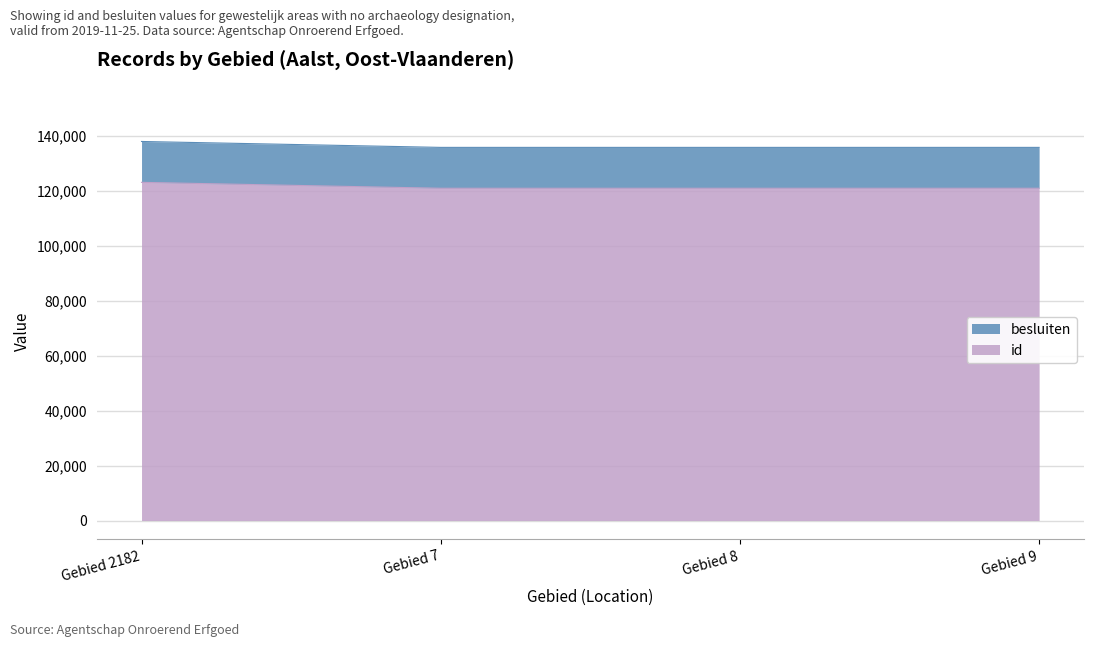

How many lines are shown in the chart?

2